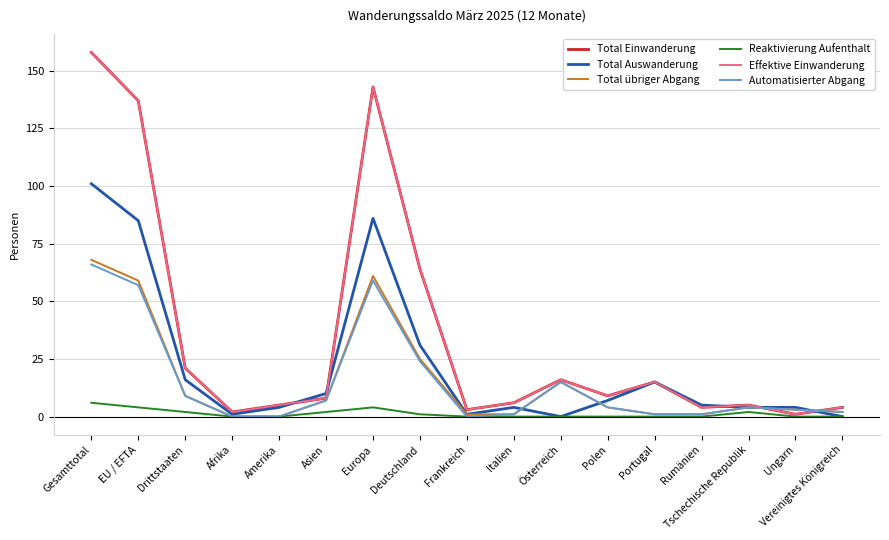

The value of Effektive Einwanderung at Vereinigtes Königreich is 1. True or false?

False